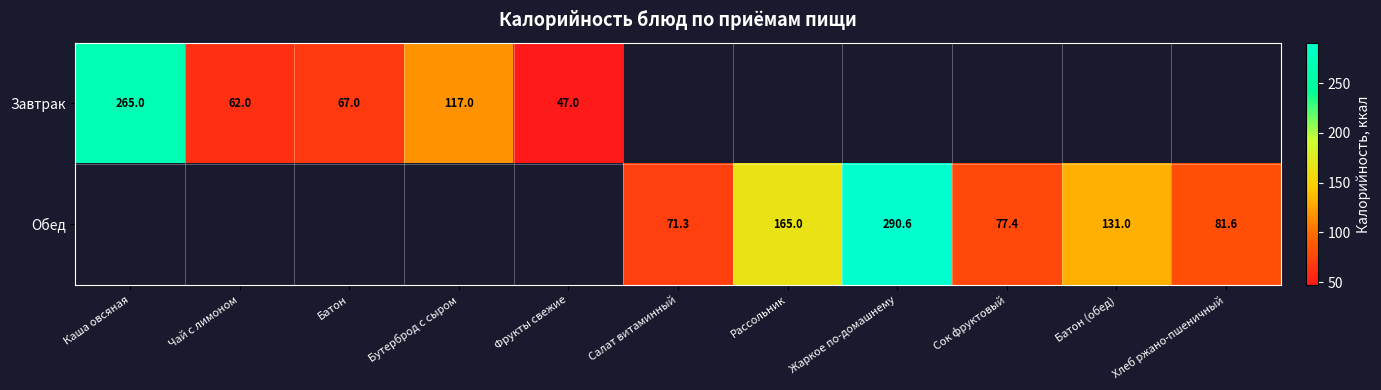

Is it true that Завтрак equals 368.9 at Каша овсяная?

False